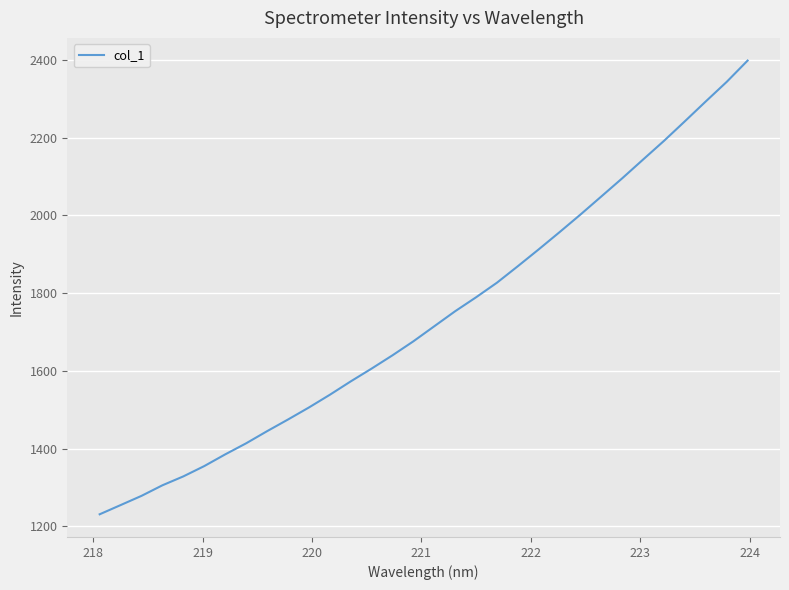

How many distinct data groups are displayed?

1